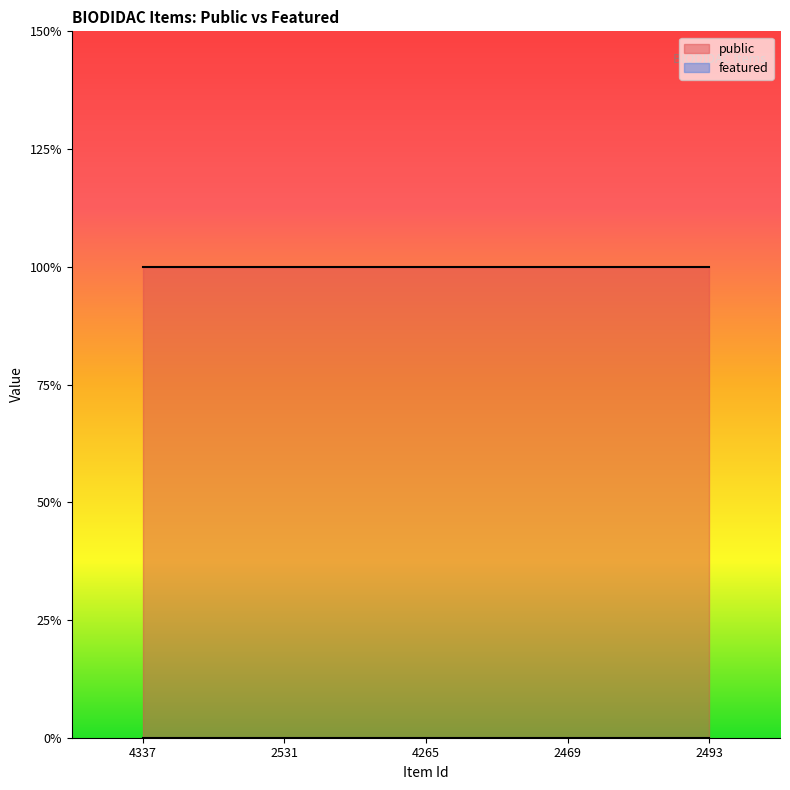

Rank the categories by public value from highest to lowest.

4337, 2531, 4265, 2469, 2493